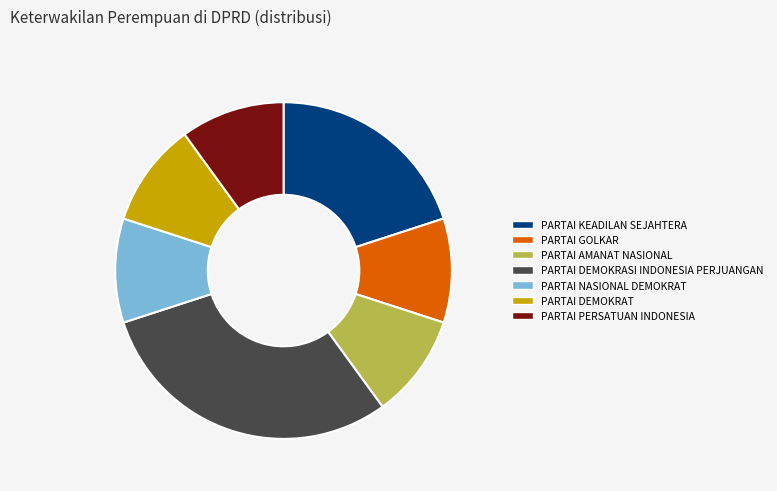

Does PARTAI GOLKAR represent more than half of the total?

No